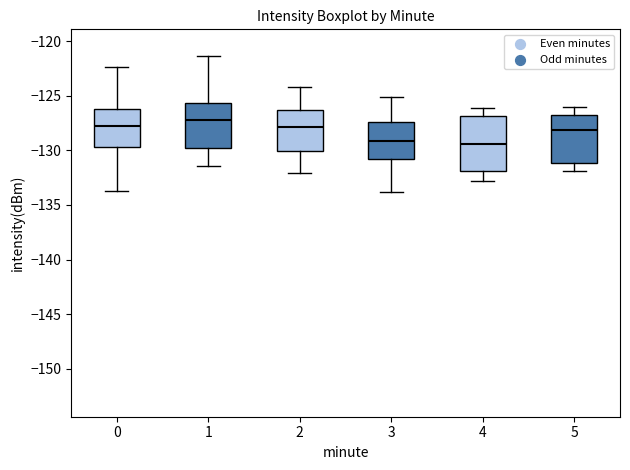

Reading left to right, transcribe this box plot: for each box, give where its median line is, the range the box spans, and where its two whiskers end, as read against the y-axis. The values are not printed on the chart, so give them approximately, as read against the axis.

0: median -127.5, box -129.5 to -126.0, whiskers -133.5 to -122.5
1: median -127.0, box -130.0 to -125.5, whiskers -131.5 to -121.5
2: median -128.0, box -130.0 to -126.5, whiskers -132.0 to -124.0
3: median -129.0, box -131.0 to -127.5, whiskers -134.0 to -125.0
4: median -129.5, box -132.0 to -127.0, whiskers -133.0 to -126.0
5: median -128.0, box -131.0 to -126.5, whiskers -132.0 to -126.0